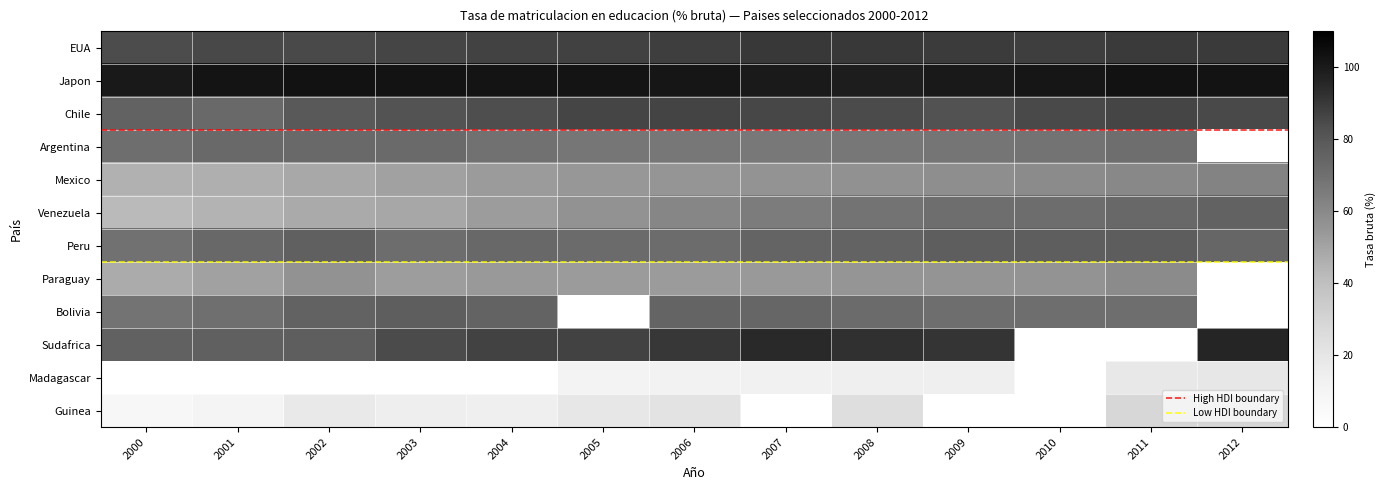

Is the value of Chile at 2000 greater than the value of Venezuela at 2000?

Yes